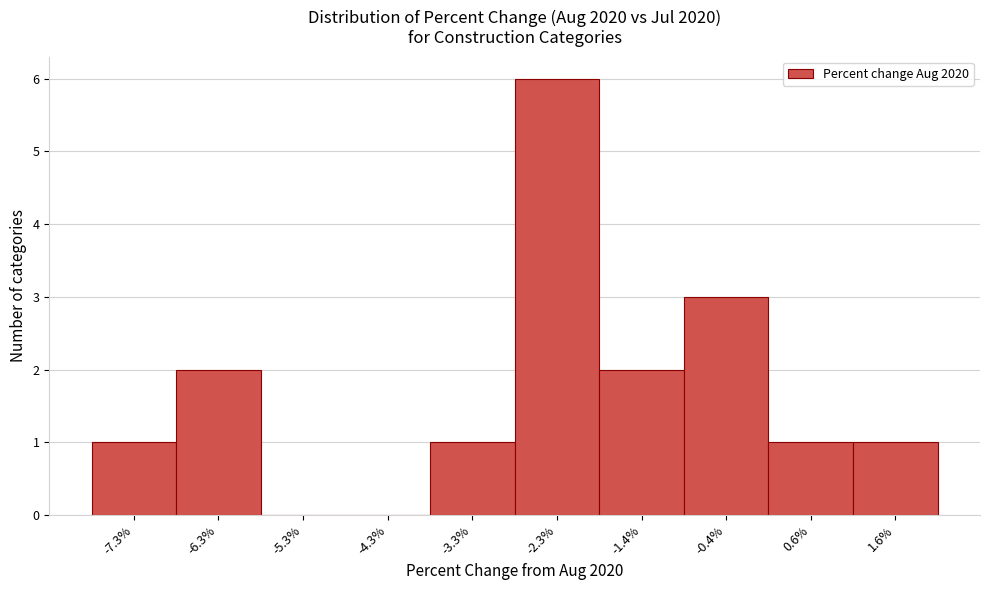

Reading left to right, what are all the values shown in this chart?

-7.3%=1	-6.3%=2	-5.3%=0	-4.3%=0	-3.3%=1	-2.3%=6	-1.4%=2	-0.4%=3	0.6%=1	1.6%=1